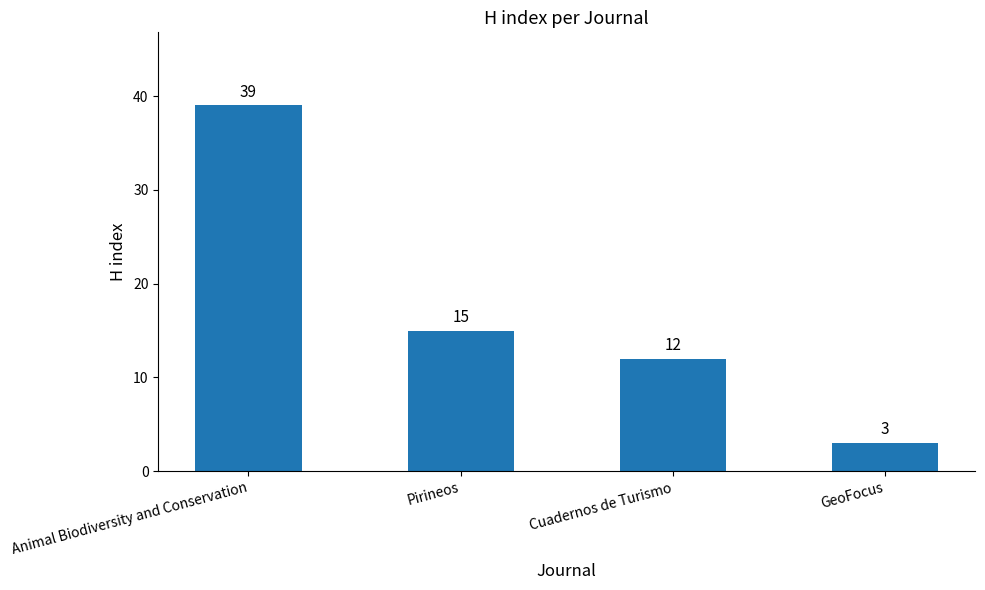

What is the value of the 2nd bar from the left?

15